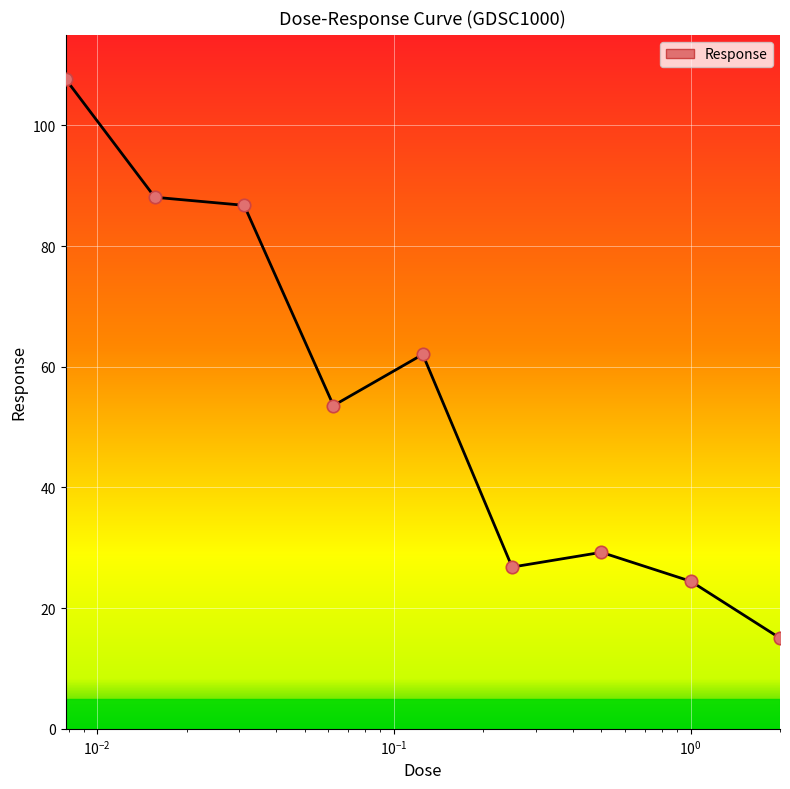

What is the maximum value shown in the chart?

107.7